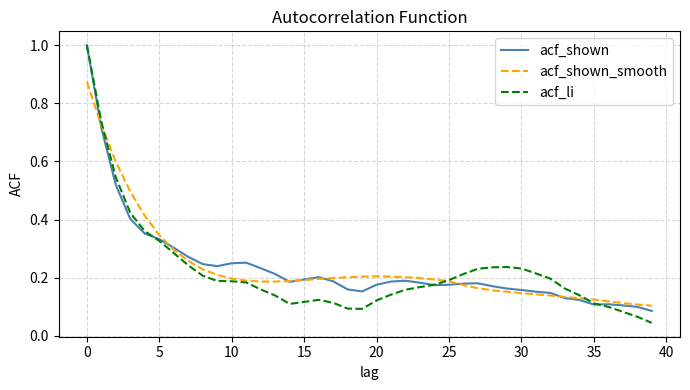

What is the highest value of the acf_shown series?

1.0